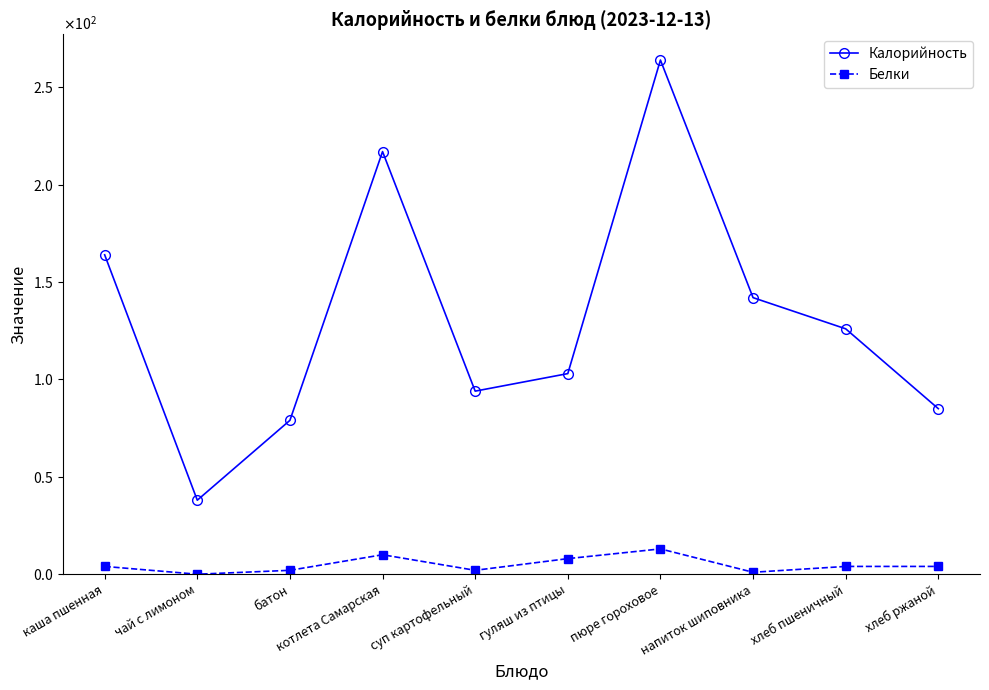

True or false: Белки and Калорийность intersect in this chart.

False